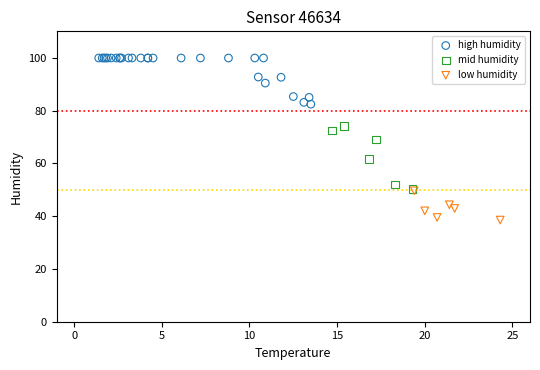

Which series has the largest Y range (max minus min)?

mid humidity